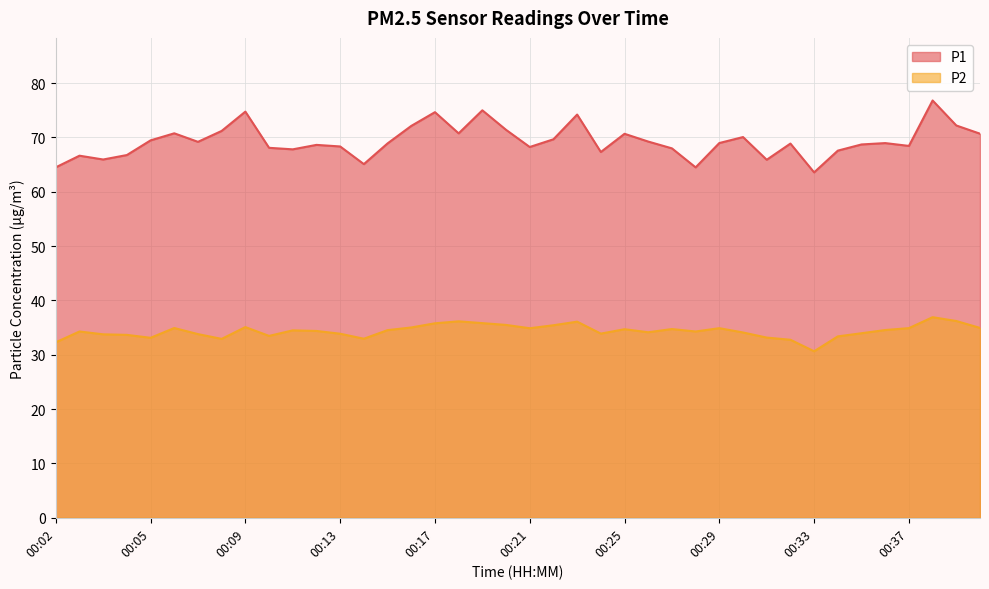

How many lines are shown in the chart?

2